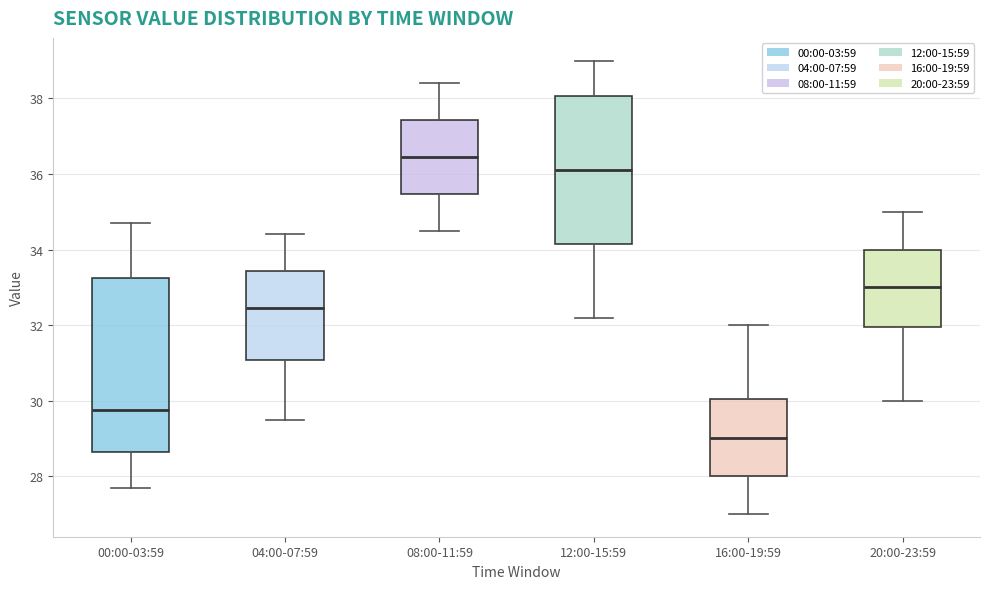

Where is the lower edge of the box for 12:00-15:59 on the y-axis? The values are not printed on the chart, so give them approximately, as read against the axis.

34.2